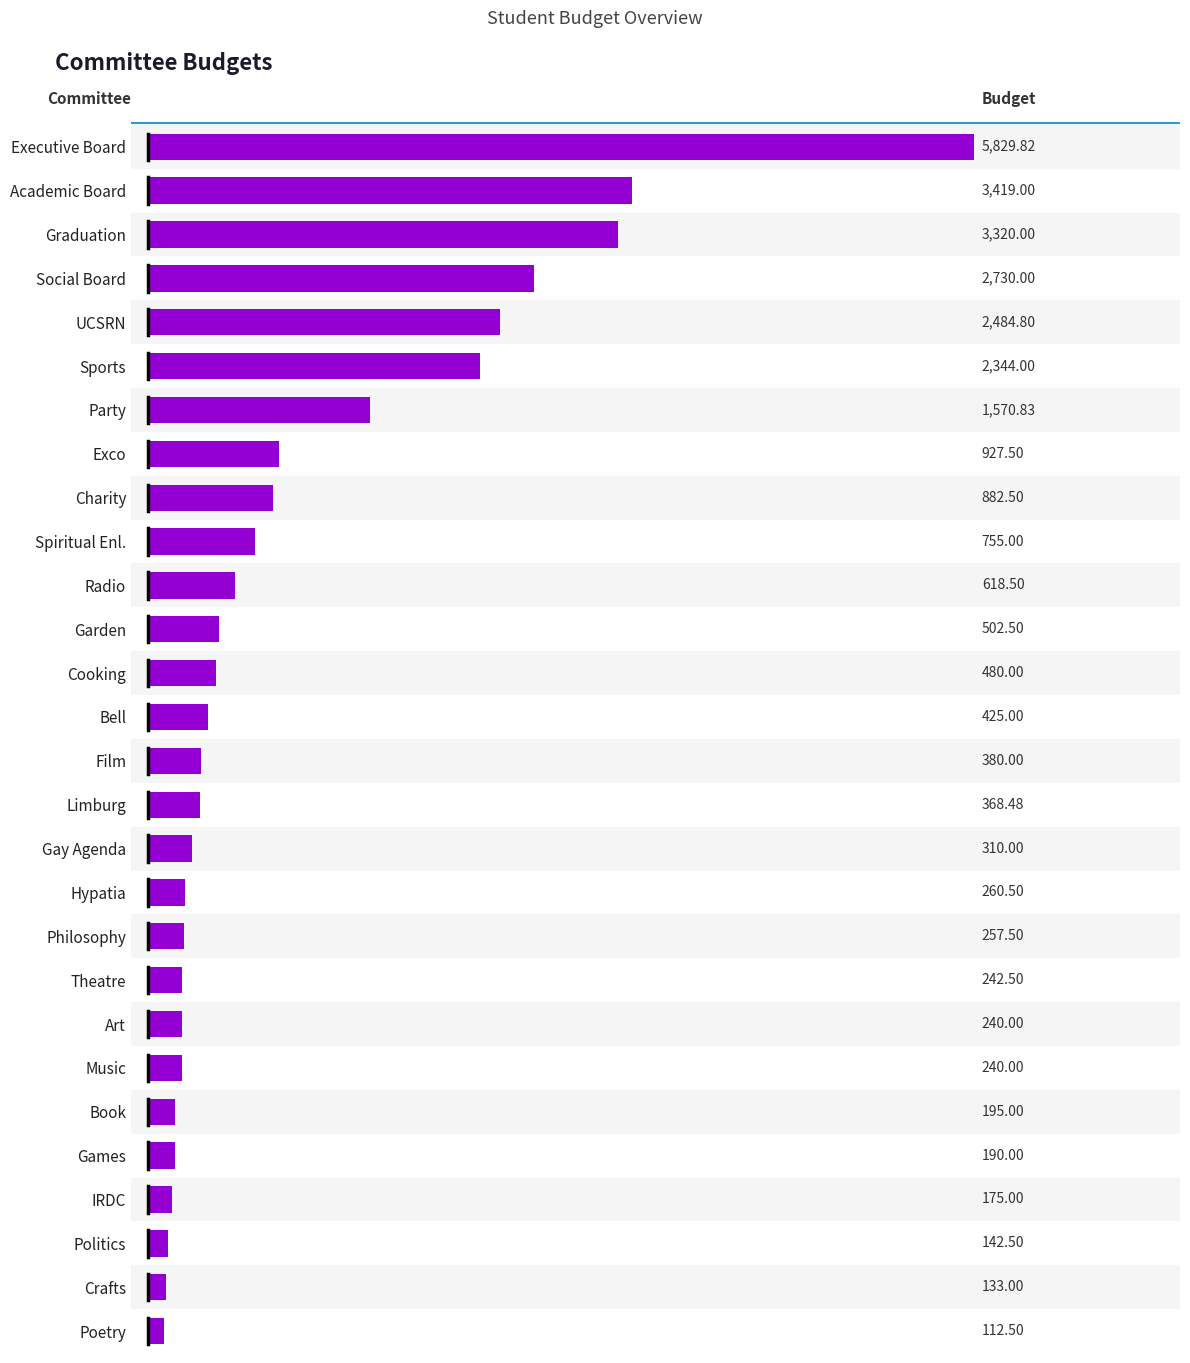

At which label is the value closest to 2971?

Social Board